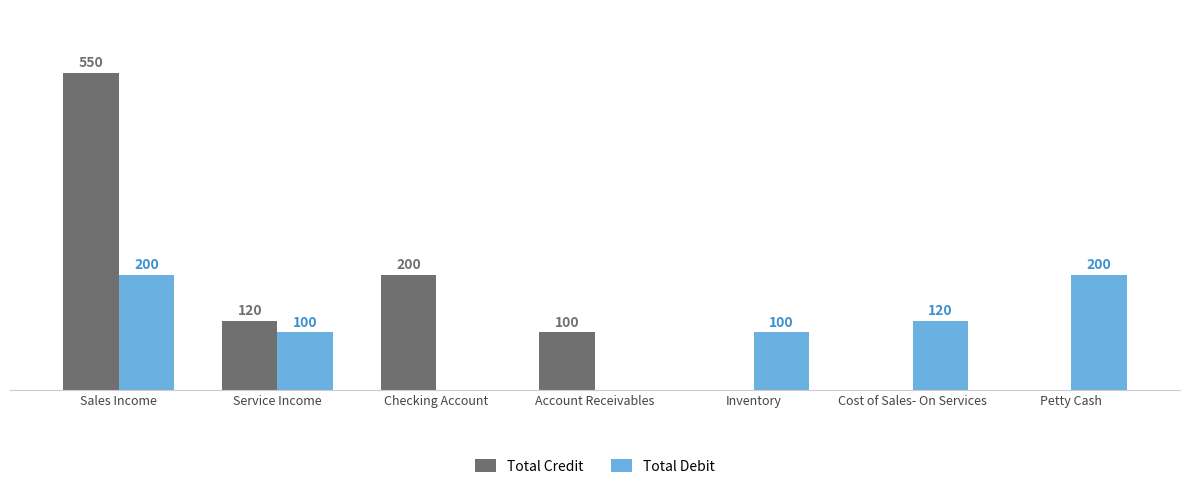

Which category has the highest value across all series?

Sales Income